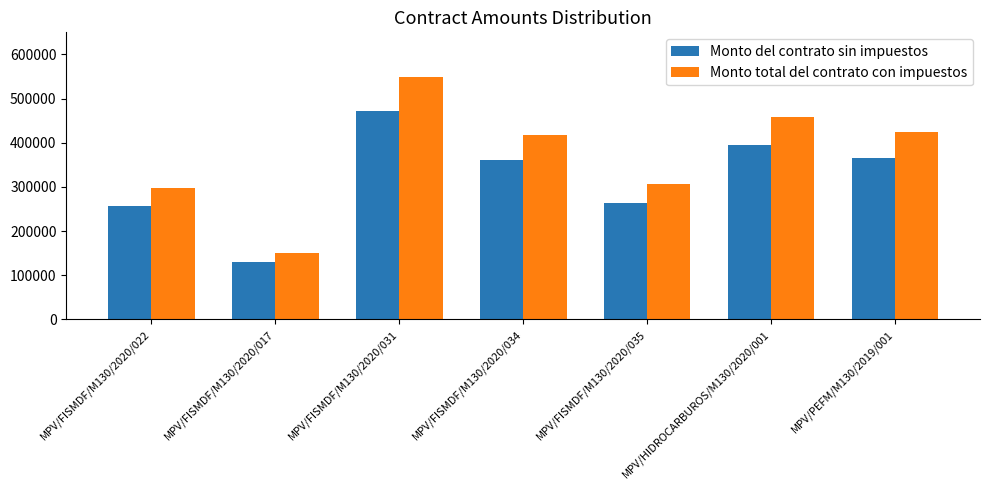

The value of Monto total del contrato con impuestos at MPV/FISMDF/M130/2020/017 is 63069.8. True or false?

False